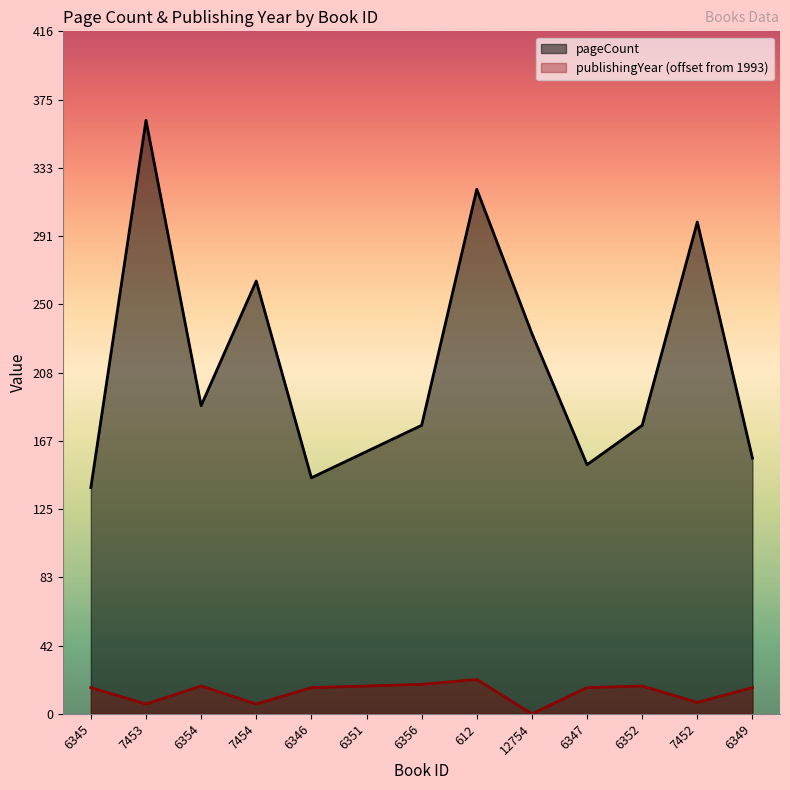

What position from the right is 6349?

1